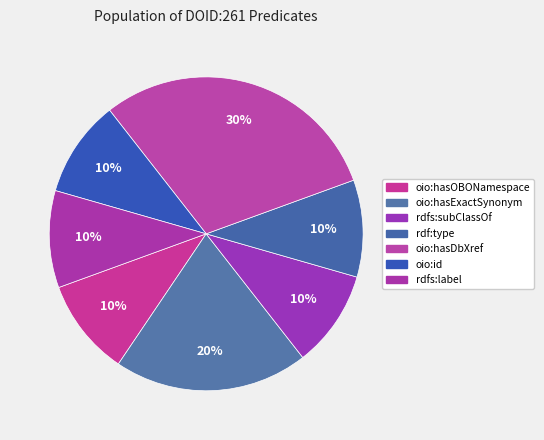

To the nearest percent, what is the difference between the largest and smallest slice percentages?

20%